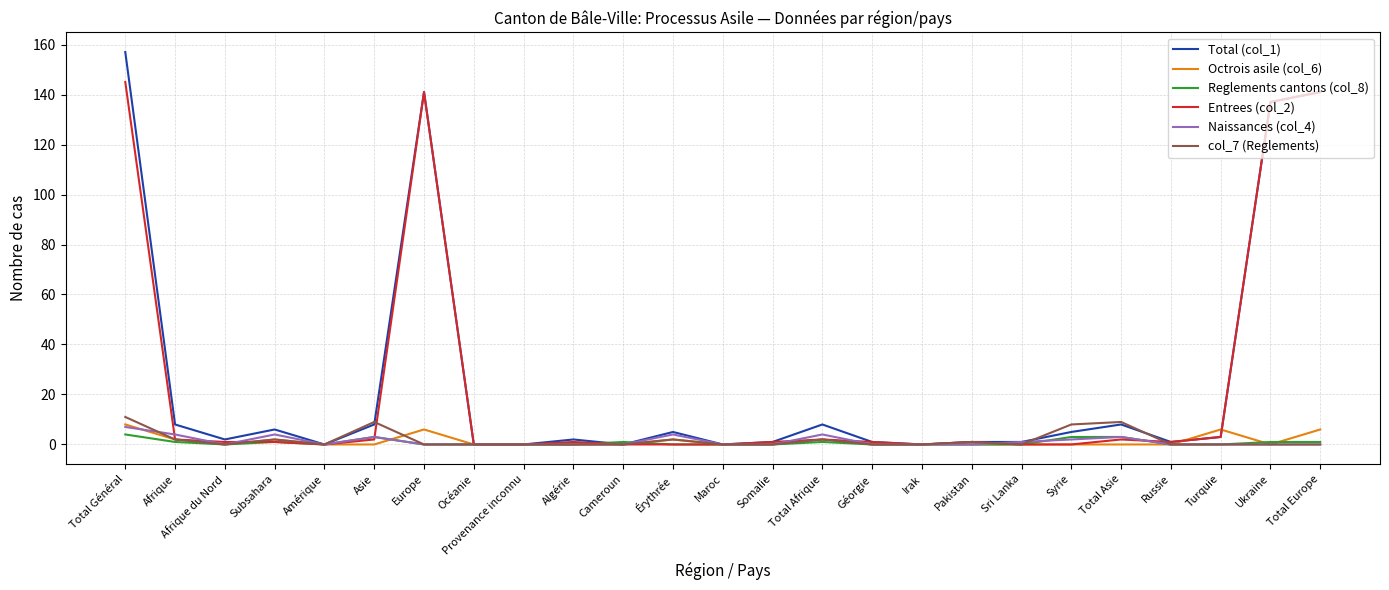

What is the maximum value shown in the chart?

157